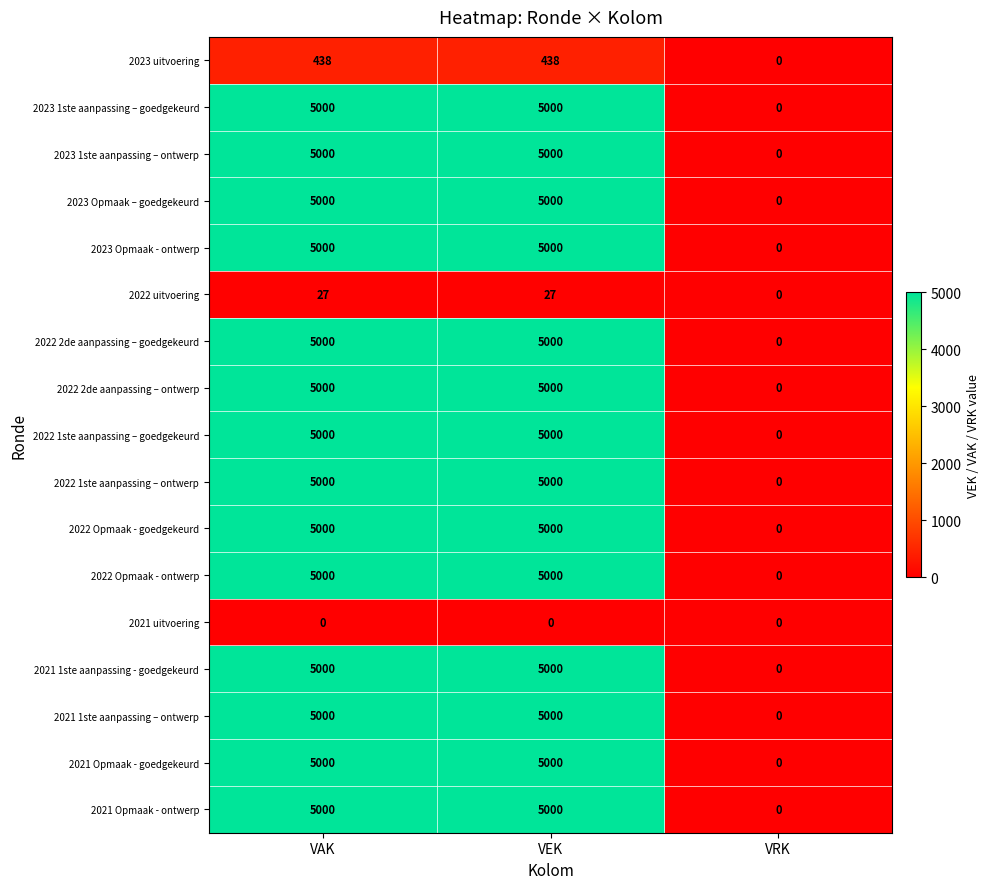

Is it true that 2023 uitvoering equals 171 at VEK?

False